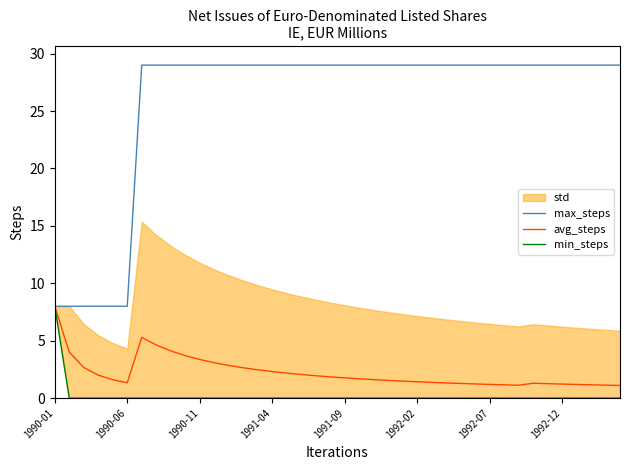

What is the difference between the highest and lowest values at 22?

29.0